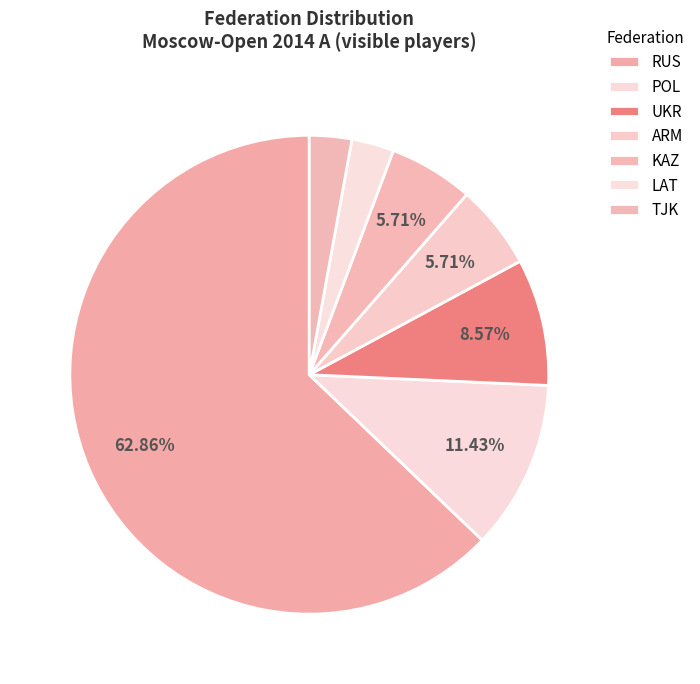

How many segments does this pie chart have?

7